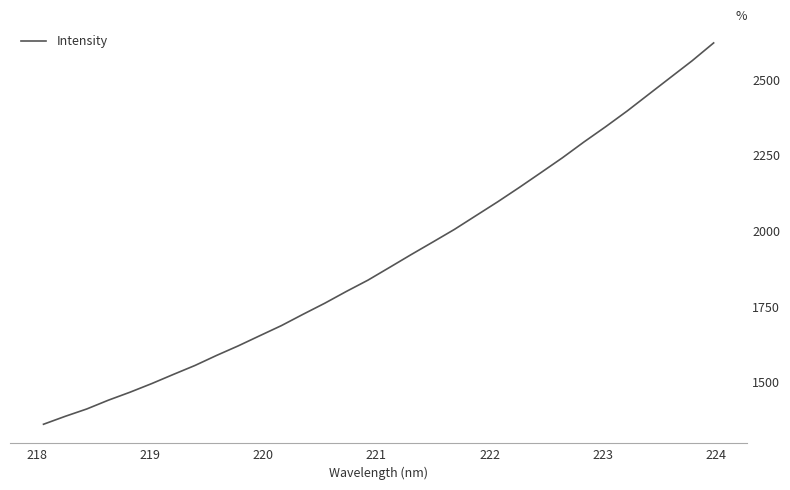

How many categories are shown in the chart?

32